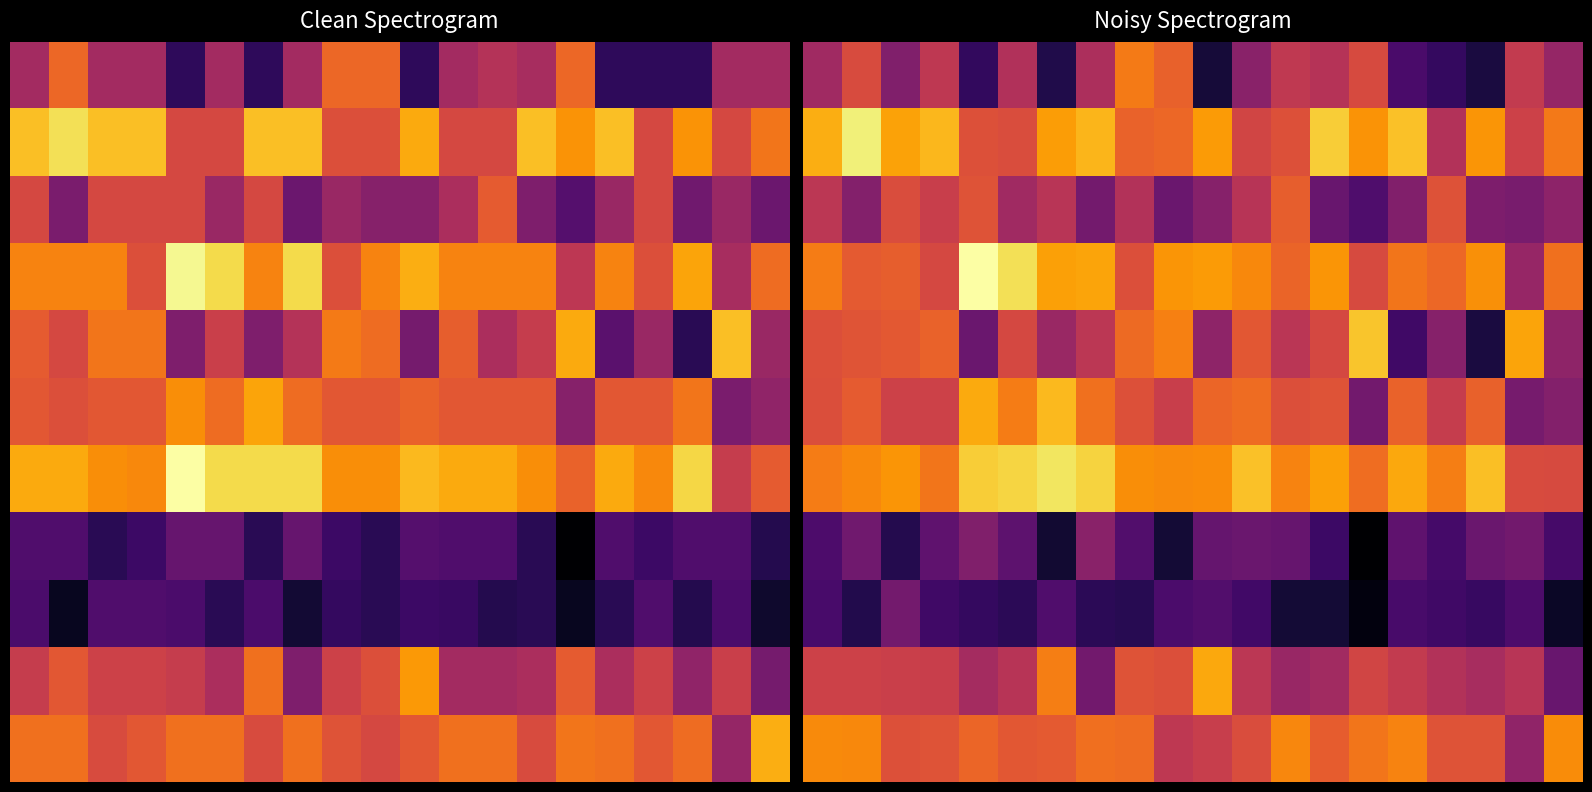

How many data points does each series have?

20